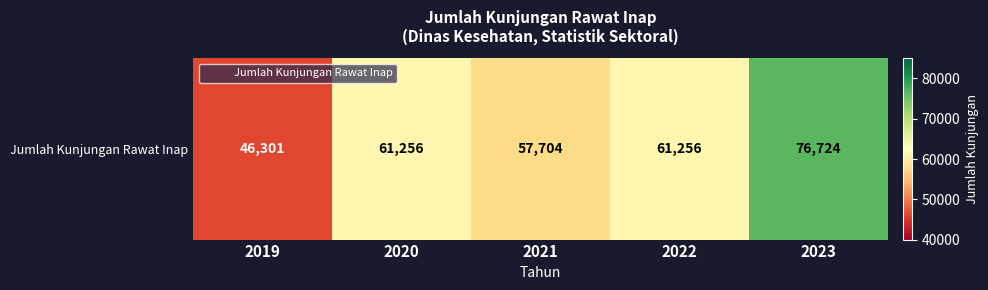

Approximately how many times larger is the value at 2022 compared to 2019?

1.3